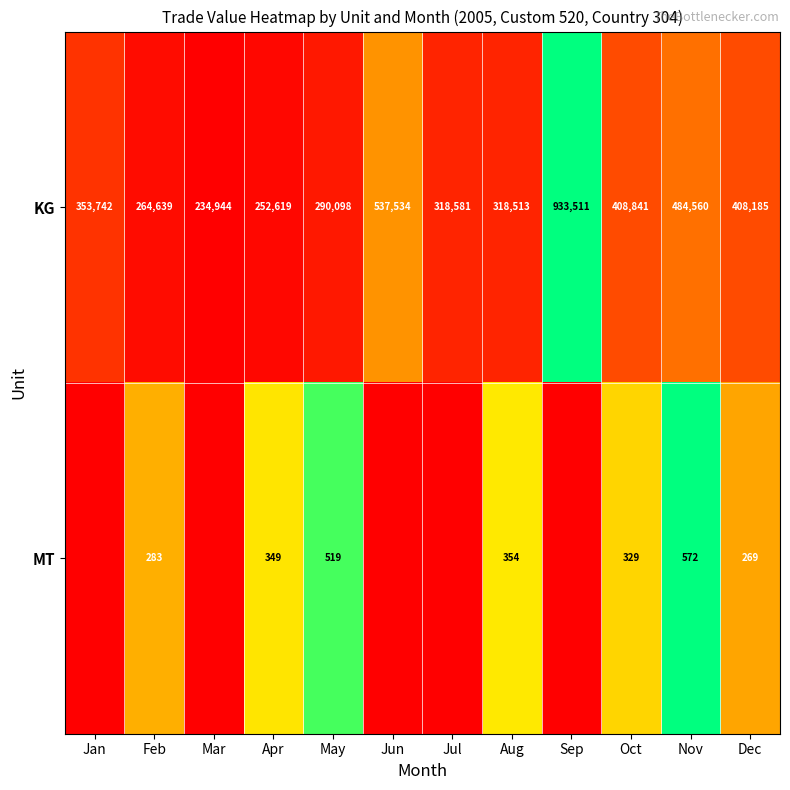

What is the maximum value for KG?

933511